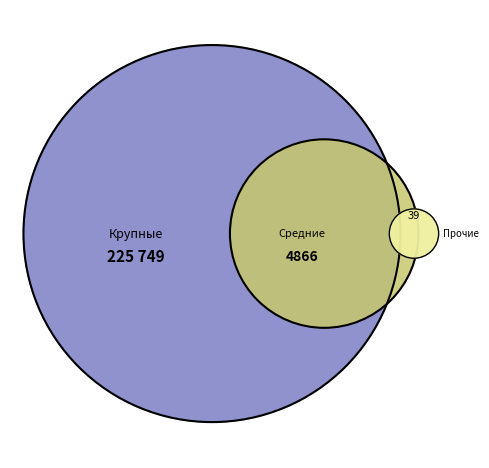

Is it true that 8 is 1% of the pie?

False